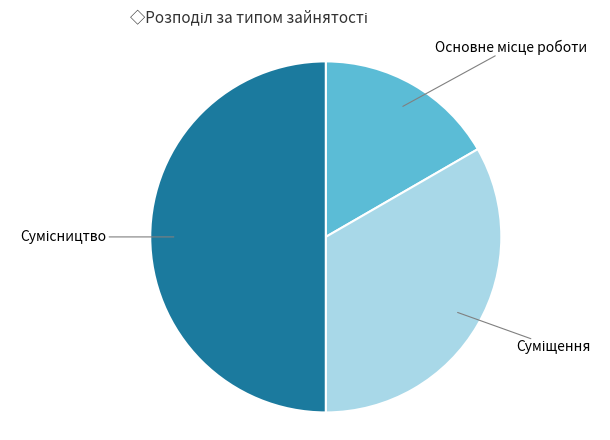

How many slices are in this pie chart?

3